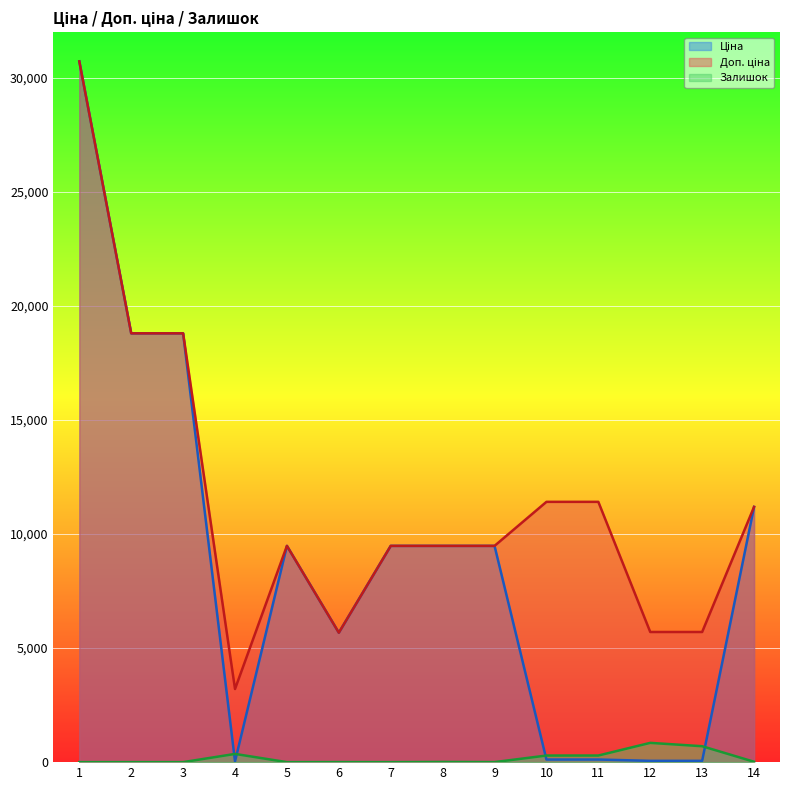

How many interior local peaks does the Залишок series have?

4